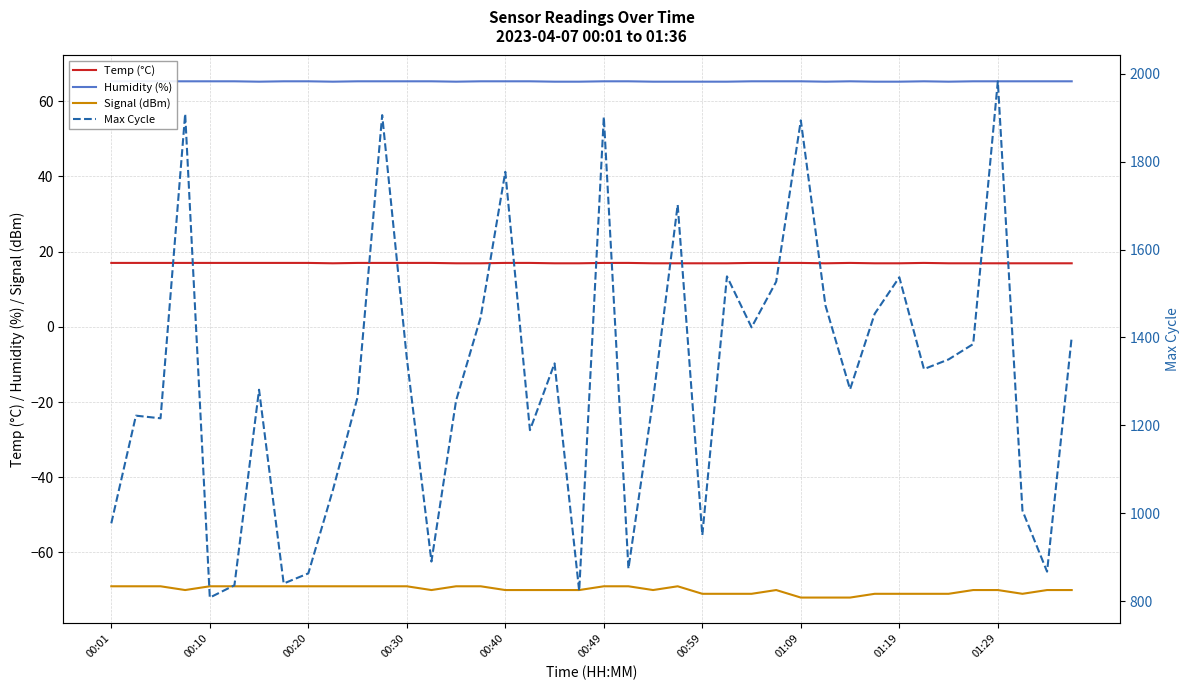

True or false: Signal (dBm) and Temp (°C) cross at least once.

False